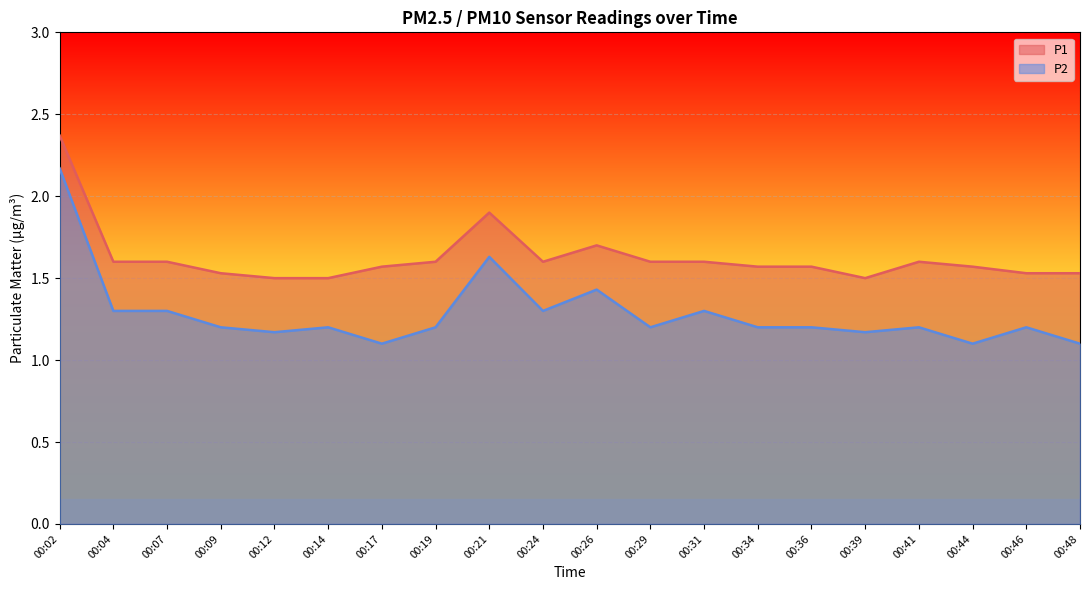

Which category has the lowest value across all series?

00:17